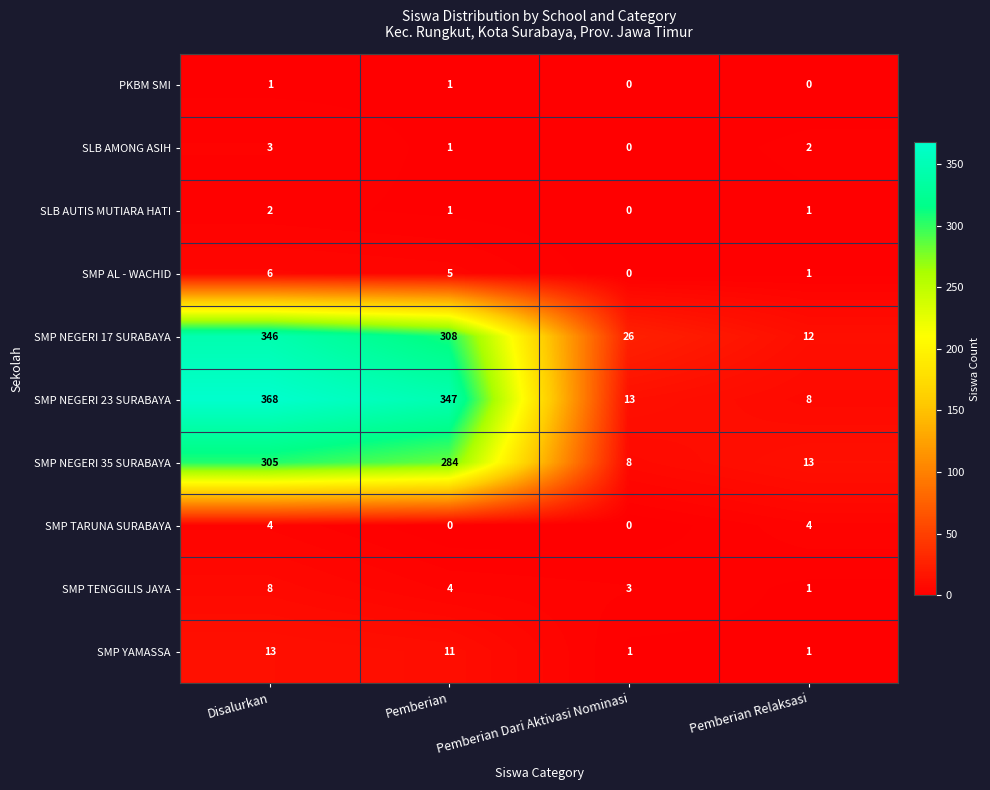

How many distinct data groups are displayed?

10